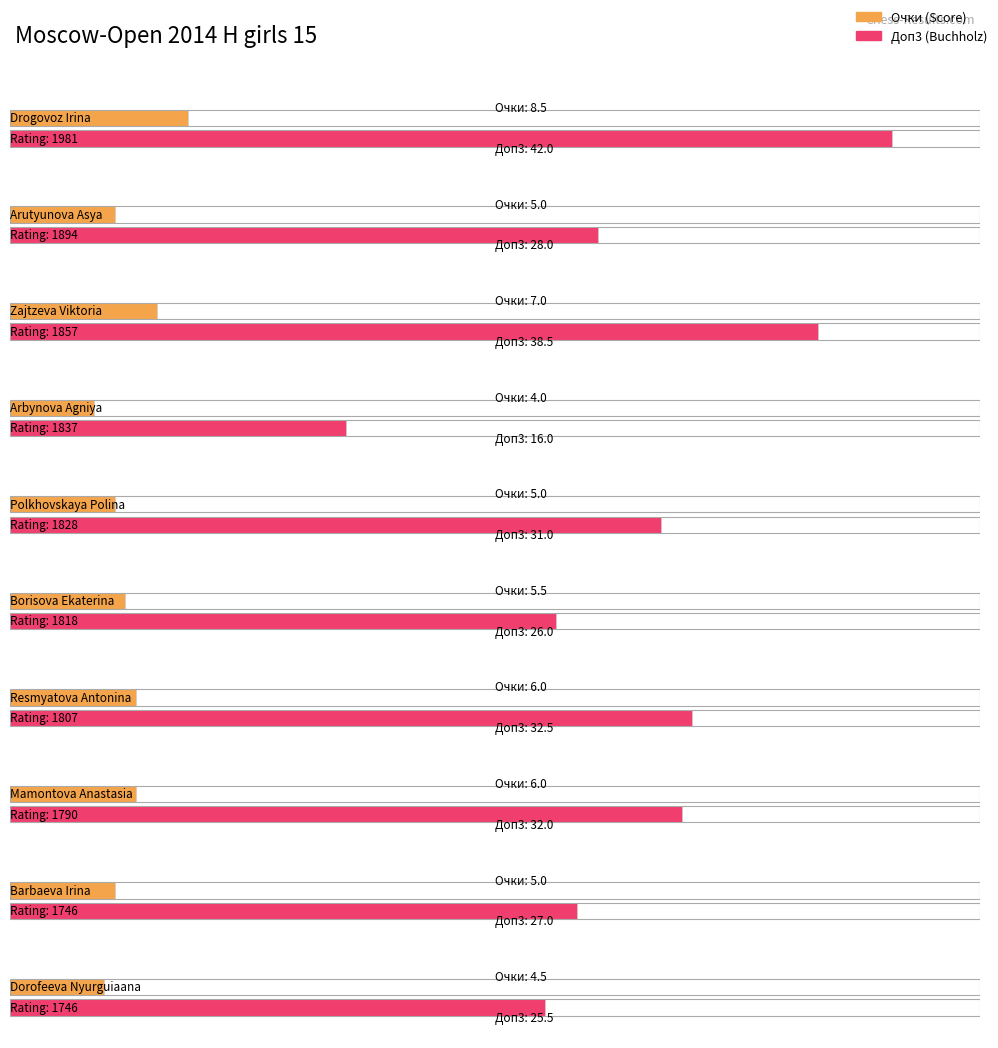

How many data points in Доп3 are less than 31?

5